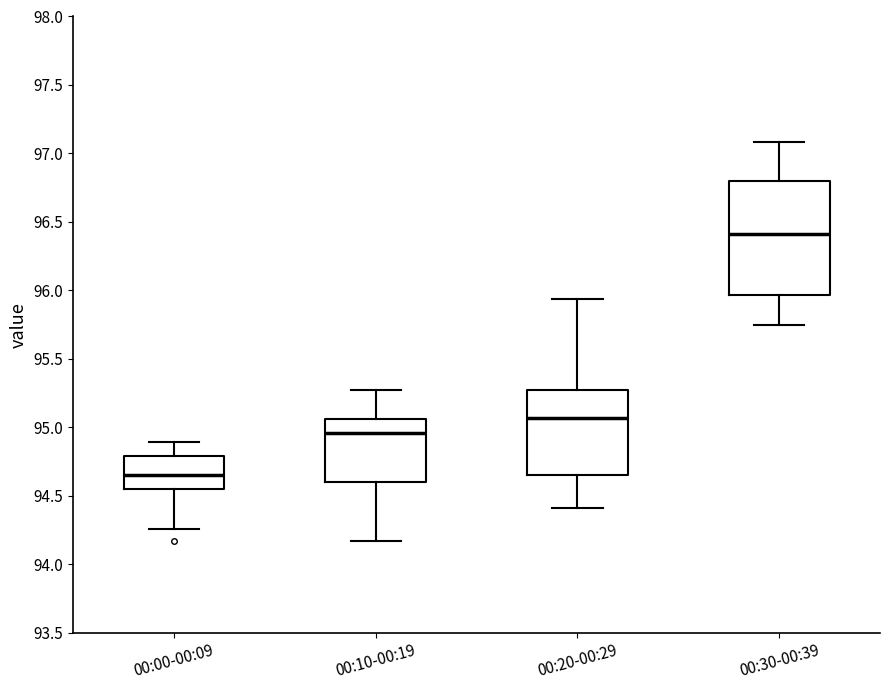

Reading left to right, transcribe this box plot: for each box, give where its median line is, the range the box spans, and where its two whiskers end, as read against the y-axis. The values are not printed on the chart, so give them approximately, as read against the axis.

00:00-00:09: median 94.65, box 94.55 to 94.80, whiskers 94.25 to 94.90
00:10-00:19: median 94.95, box 94.60 to 95.05, whiskers 94.15 to 95.25
00:20-00:29: median 95.05, box 94.65 to 95.25, whiskers 94.40 to 95.95
00:30-00:39: median 96.40, box 95.95 to 96.80, whiskers 95.75 to 97.10